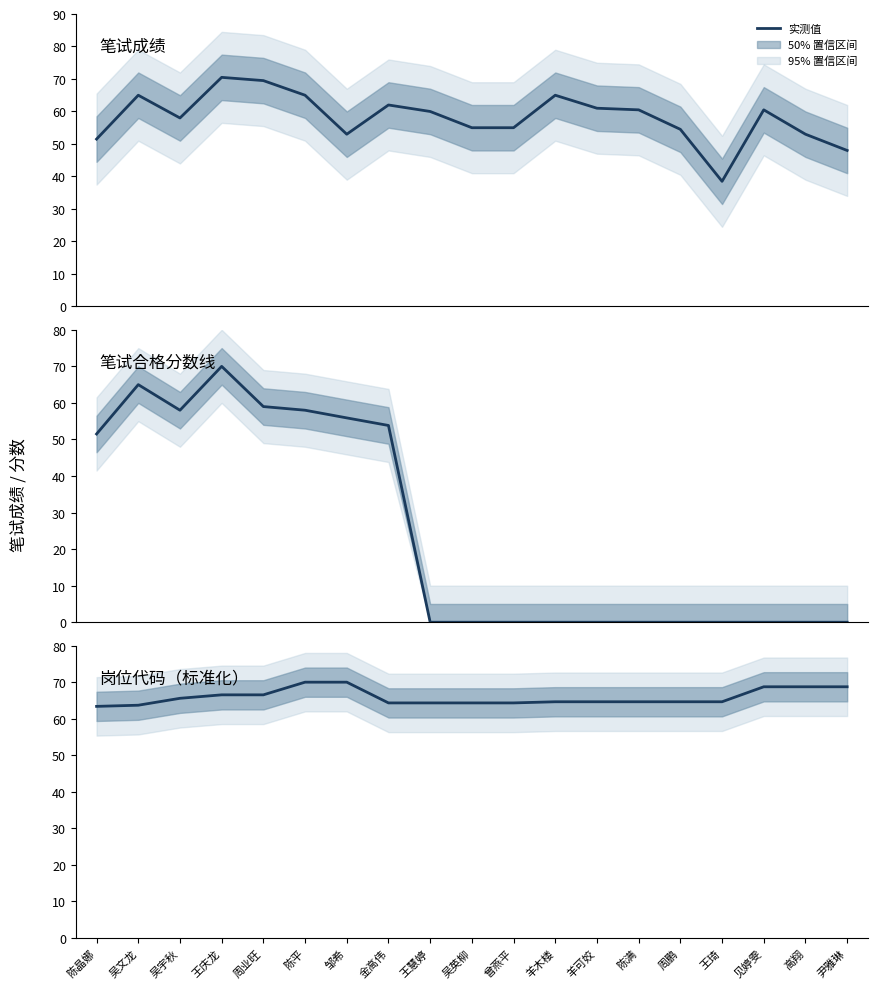

At 吴英柳, list the series in order from smallest to largest.

笔试合格分数线, 笔试成绩, 岗位代码（标准化）